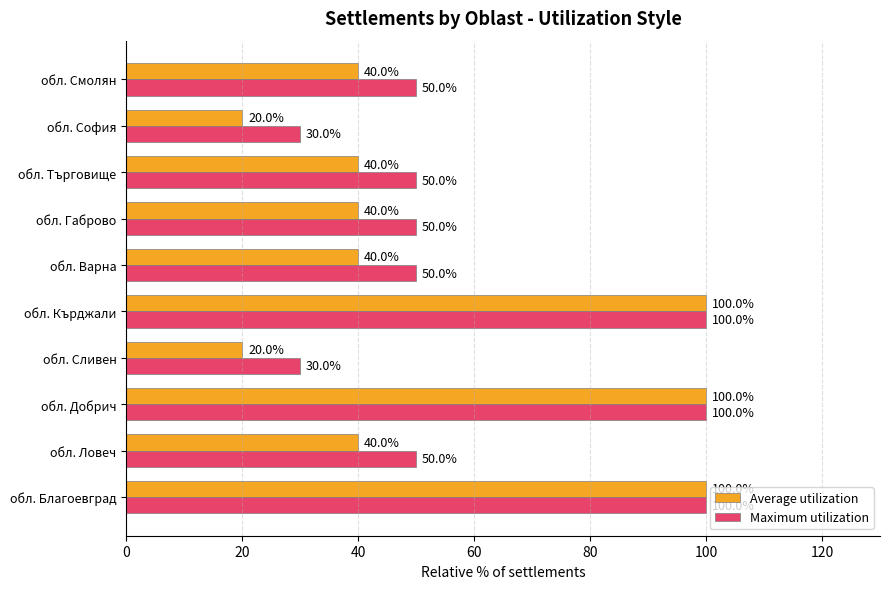

Rank the series by their average value, from lowest to highest.

Average utilization, Maximum utilization